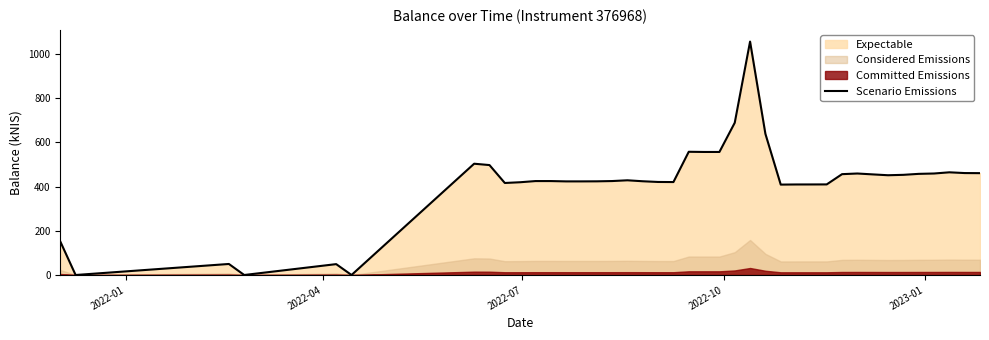

What is the maximum value for Scenario Emissions?

1055.7